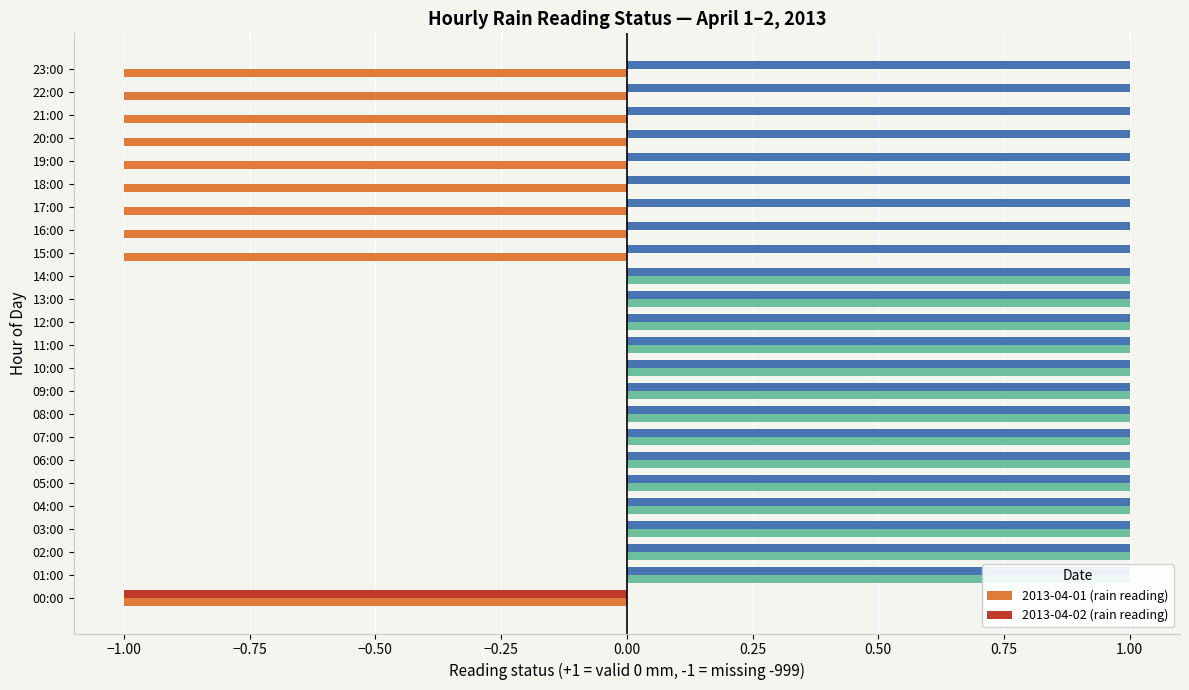

What is the sum of all 2013-04-01 (rain reading) values?

4